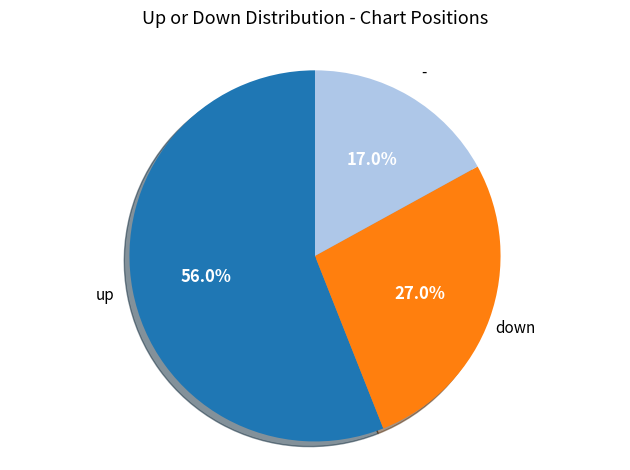

How many segments does this pie chart have?

3